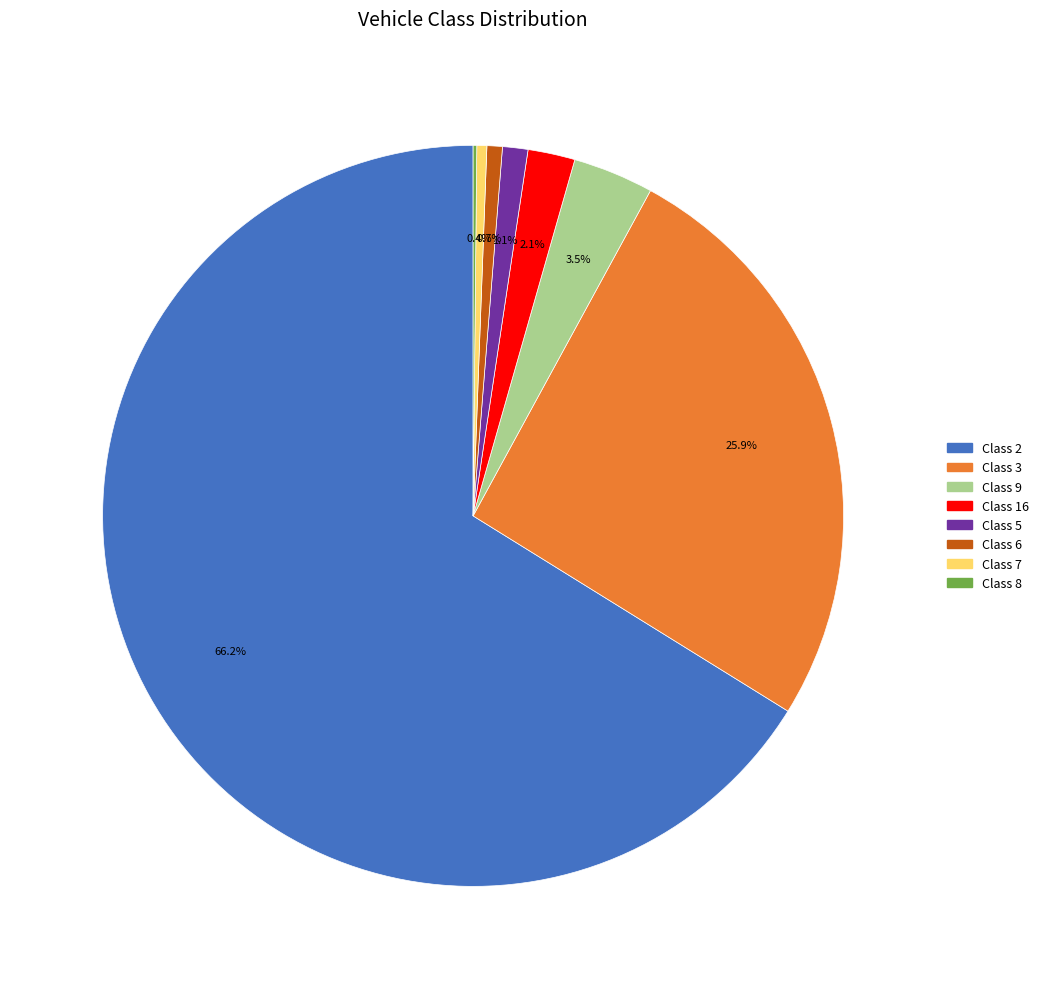

Does any single category account for the majority?

Yes